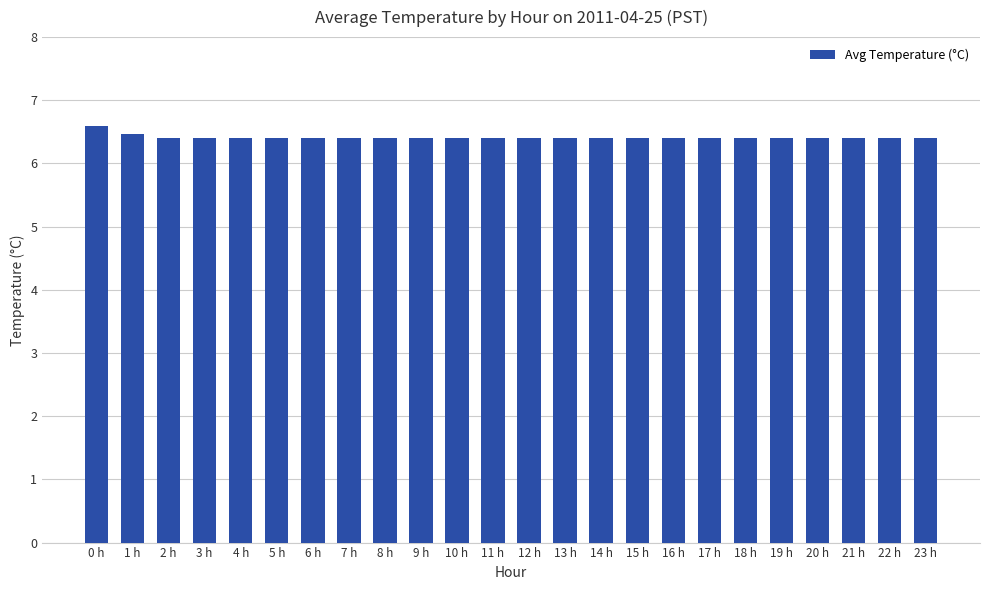

Which category has the highest value across all series?

0 h